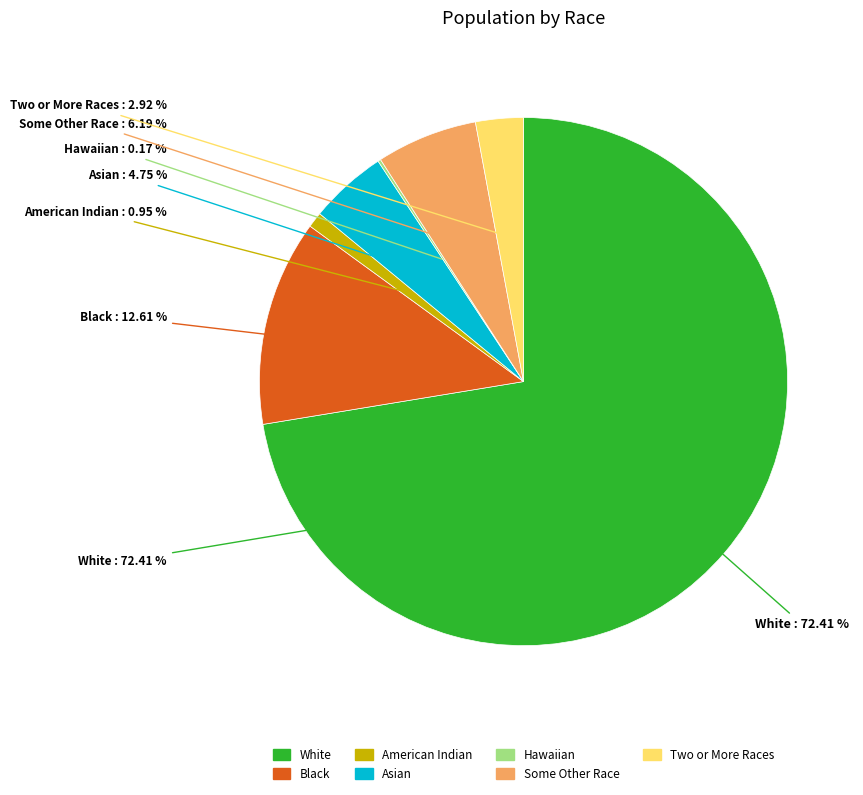

Does Some Other Race alone account for over 50% of the chart?

No